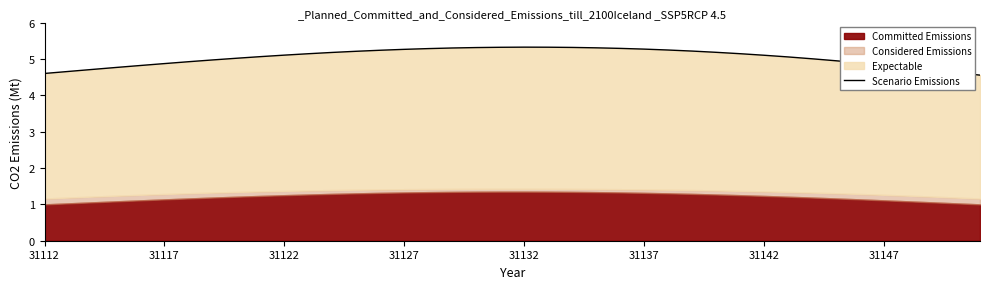

What is the minimum value for Scenario Emissions?

4.6